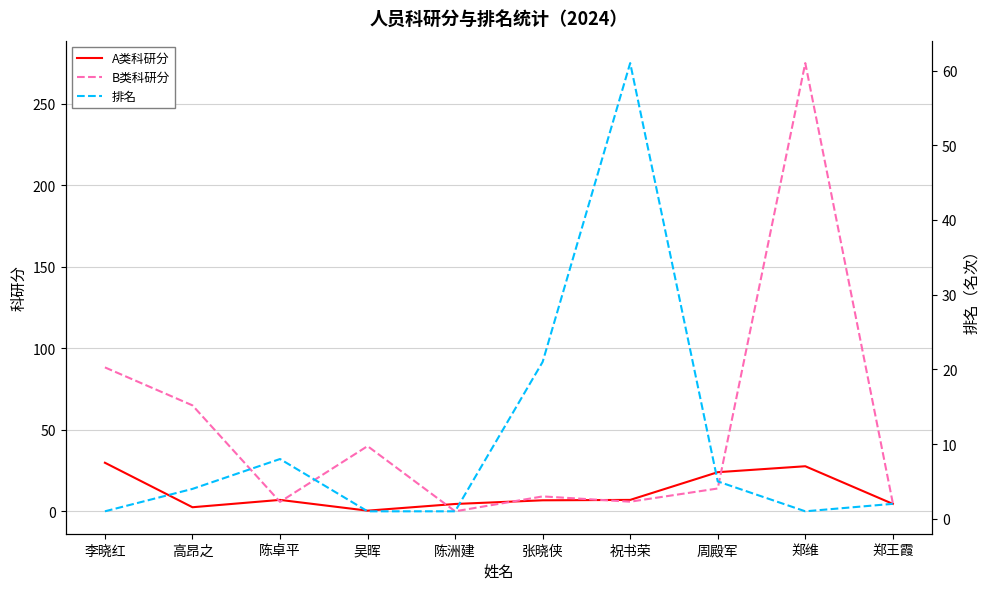

The value of A类科研分 at 李晓红 is 29.8. True or false?

True